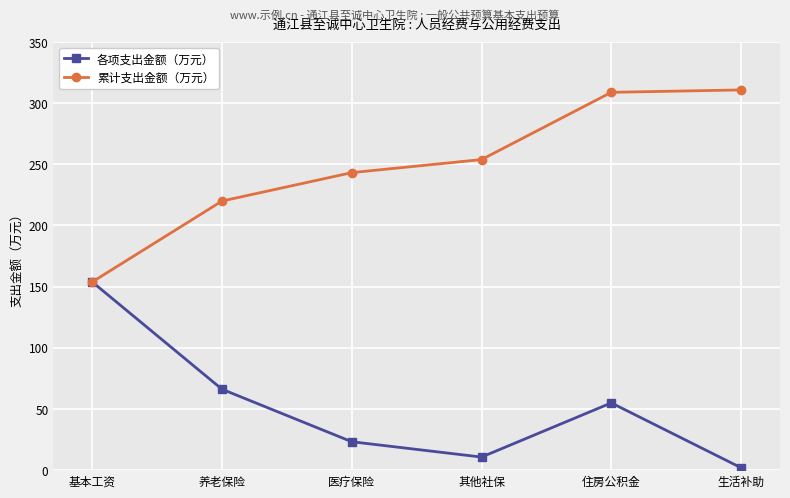

What is the label of the 5th point from the right?

养老保险